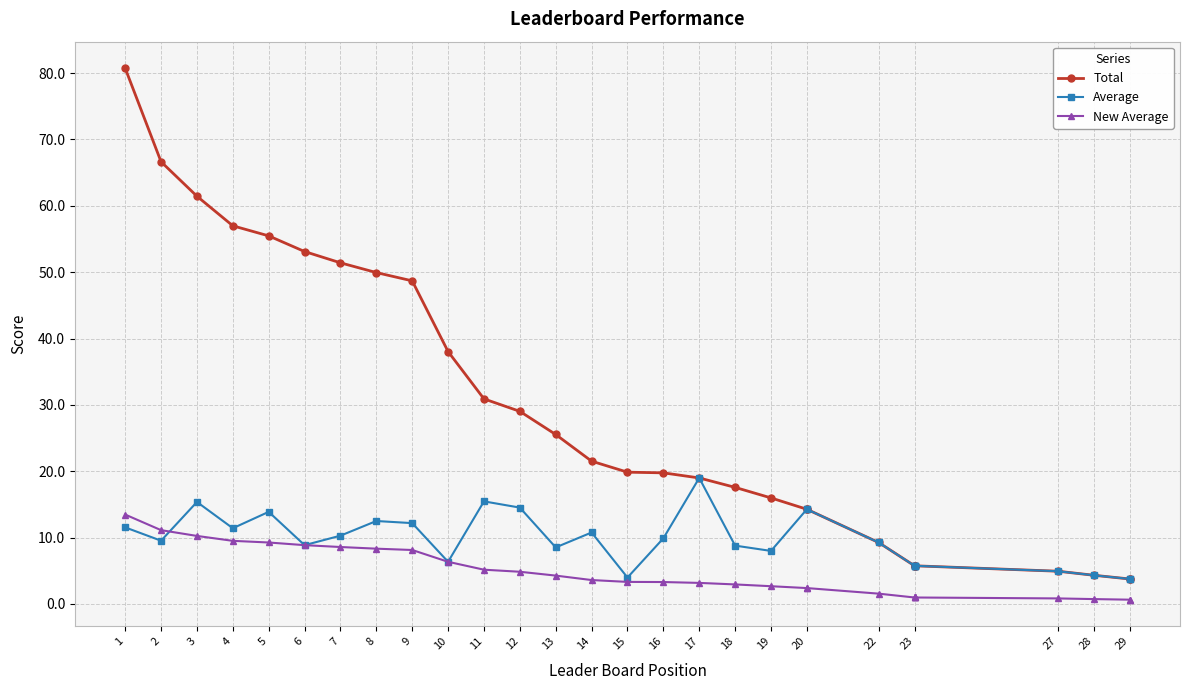

List the series in order of their peak value, highest first.

Total, Average, New Average